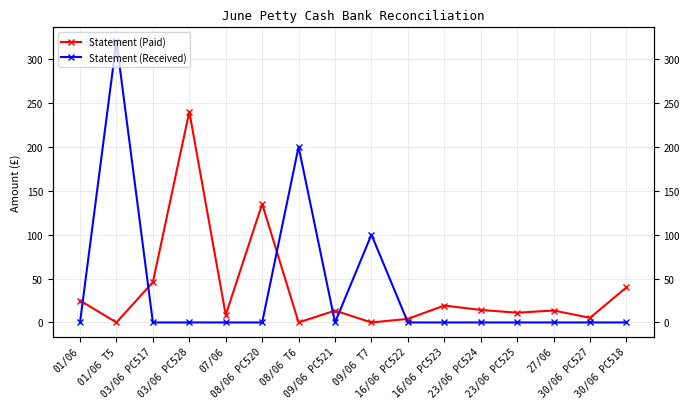

Reading right to left, extract all data points from this chart.

Statement (Paid): 30/06 PC518=40.0	30/06 PC527=5.3	27/06=13.6	23/06 PC525=11.1	23/06 PC524=14.2	16/06 PC523=19.3	16/06 PC522=4.1	09/06 T7=0.0	09/06 PC521=13.5	08/06 T6=0.0	08/06 PC520=135.0	07/06=8.5	03/06 PC528=240.0	03/06 PC517=45.9	01/06 T5=0.0	01/06=24.9
Statement (Received): 30/06 PC518=0.0	30/06 PC527=0.0	27/06=0.0	23/06 PC525=0.0	23/06 PC524=0.0	16/06 PC523=0.0	16/06 PC522=0.0	09/06 T7=100.0	09/06 PC521=0.0	08/06 T6=200.0	08/06 PC520=0.0	07/06=0.0	03/06 PC528=0.0	03/06 PC517=0.0	01/06 T5=320.0	01/06=0.0